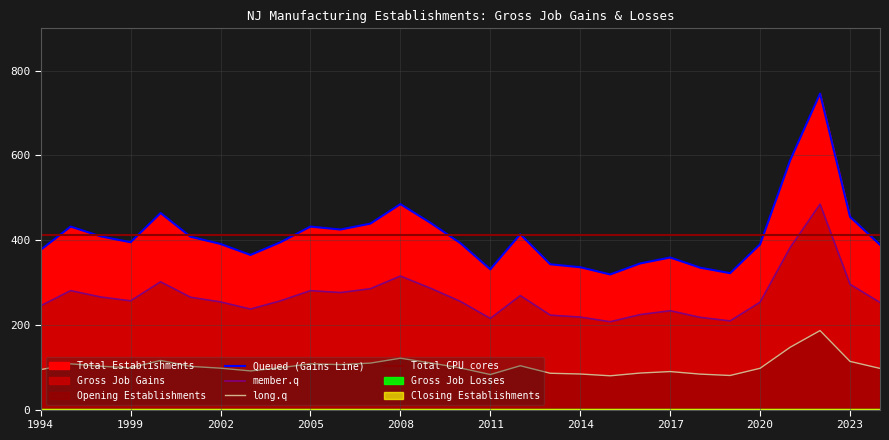

Reading left to right, transcribe all the data shown in this chart.

Total Establishments: 377.0	432.0	409.0	395.0	464.0	408.0	391.0	365.0	395.0	432.0	425.0	439.0	485.0	441.0	393.0	331.0	414.0	343.0	336.0	319.0	345.0	359.0	335.0	322.0	390.0	588.0	746.0	455.0	389.0
Gross Job Gains: 245.1	280.8	265.9	256.8	301.6	265.2	254.2	237.2	256.8	280.8	276.2	285.4	315.2	286.7	255.5	215.2	269.1	223.0	218.4	207.3	224.2	233.3	217.8	209.3	253.5	382.2	484.9	295.8	252.9
Opening Establishments: 94.2	108.0	102.2	98.8	116.0	102.0	97.8	91.2	98.8	108.0	106.2	109.8	121.2	110.2	98.2	82.8	103.5	85.8	84.0	79.8	86.2	89.8	83.8	80.5	97.5	147.0	186.5	113.8	97.2